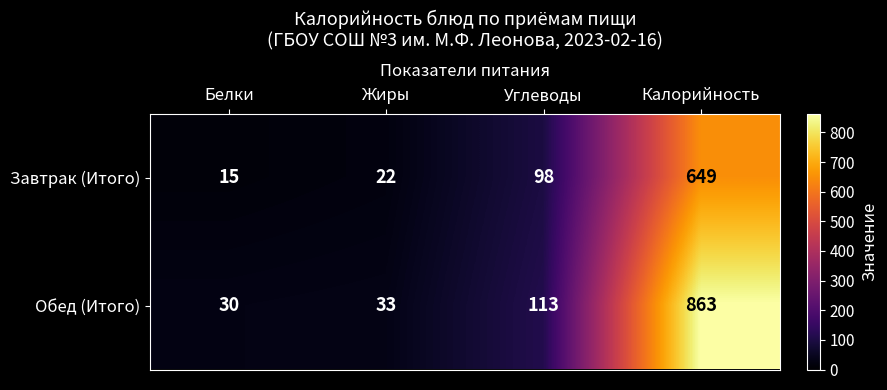

Reading right to left, list all the values displayed in this chart.

Завтрак (Итого): 649	98	22	15
Обед (Итого): 863	113	33	30